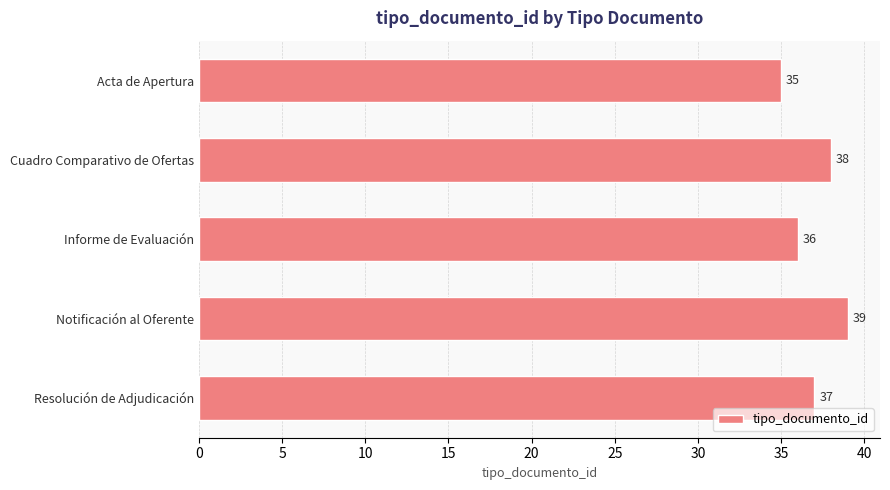

How many bars are there in total?

5